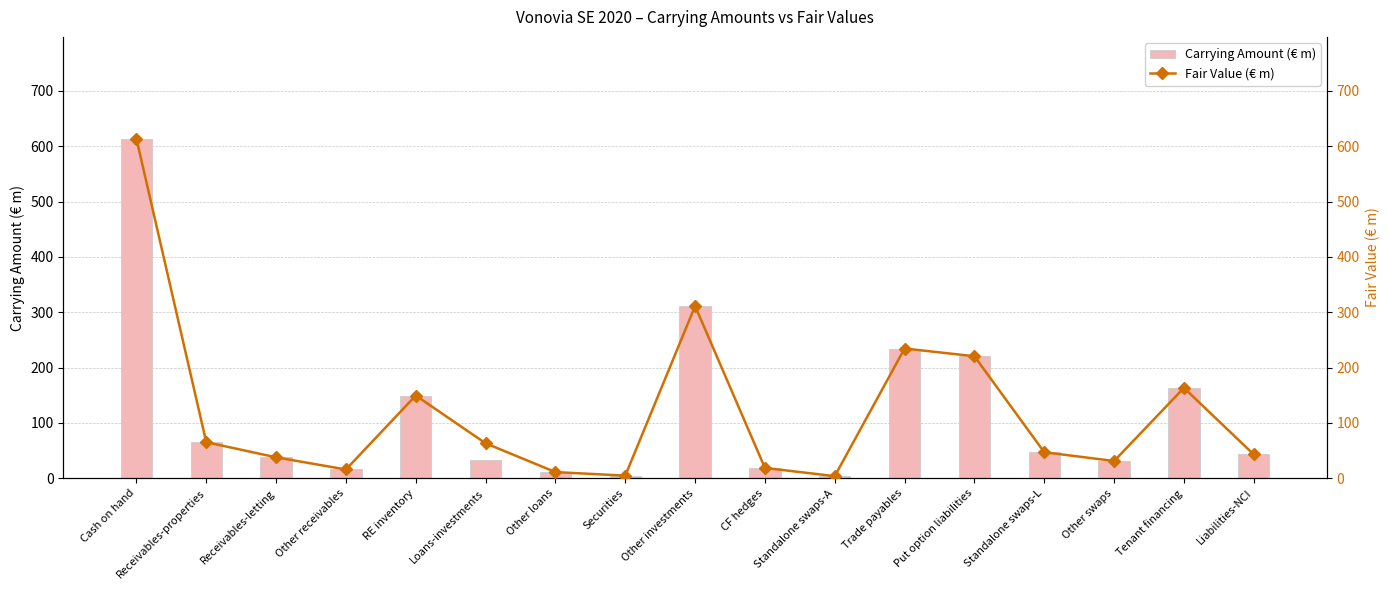

What is the difference between the Carrying Amount (€ m) values at Standalone swaps-L and Tenant financing?

116.2